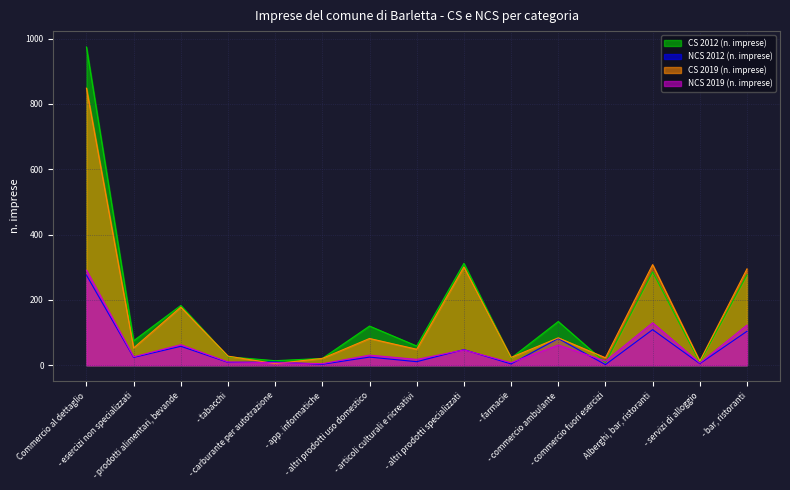

What is the difference between the second highest and minimum values in the CS 2012 (n. imprese) series?

304